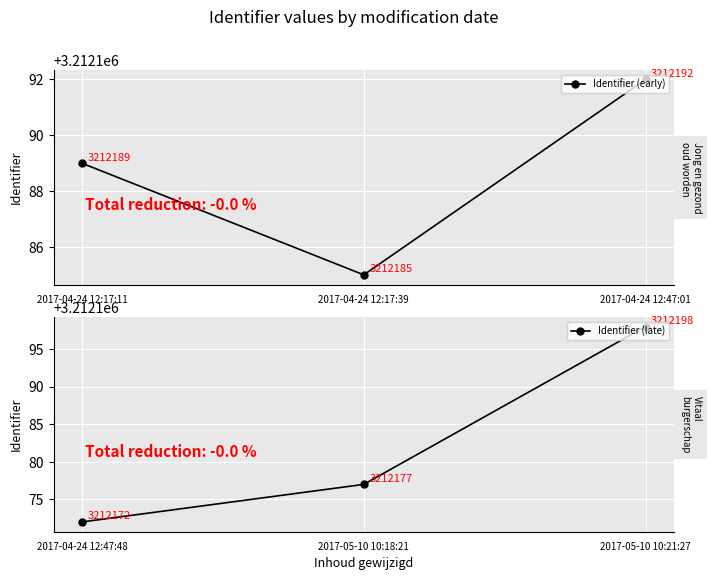

The Identifier (late) series shows 1541090 at 2017-05-10 10:21:27. True or false?

False